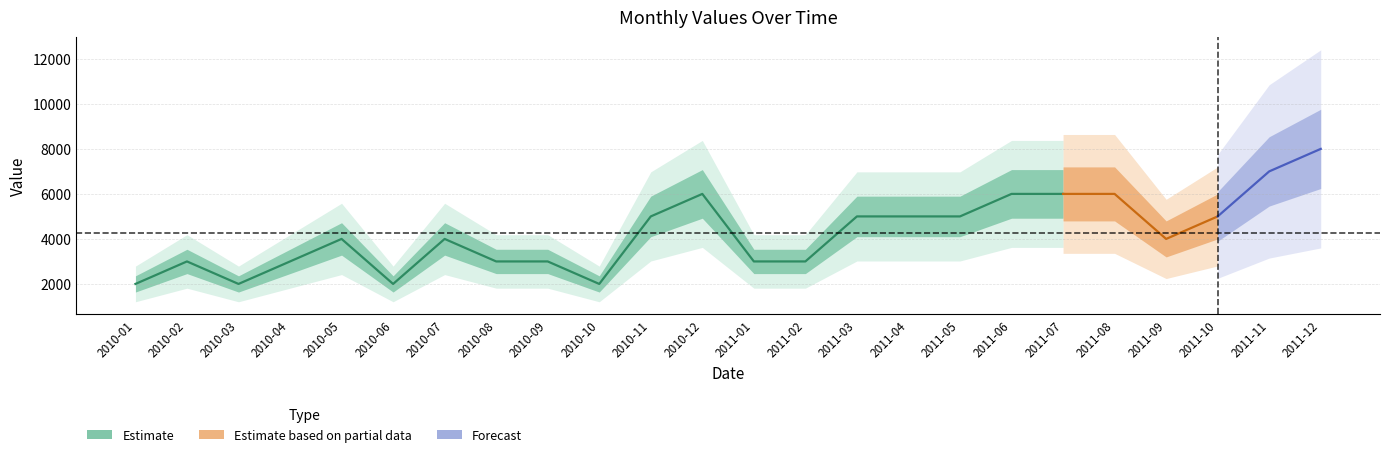

Rank the categories by value from lowest to highest.

2010-01, 2010-03, 2010-06, 2010-10, 2010-02, 2010-04, 2010-08, 2010-09, 2011-01, 2011-02, 2010-05, 2010-07, 2011-09, 2010-11, 2011-03, 2011-04, 2011-05, 2011-10, 2010-12, 2011-06, 2011-07, 2011-08, 2011-11, 2011-12